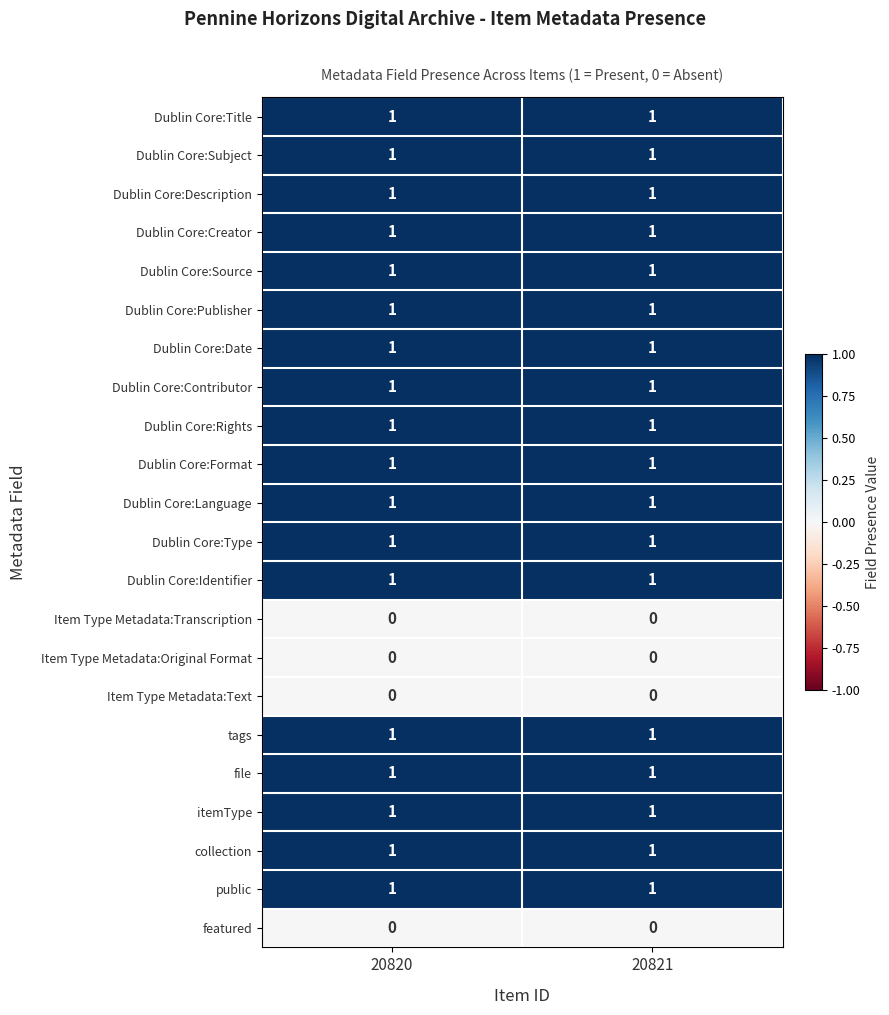

What is the total value across all series at 20820?

18